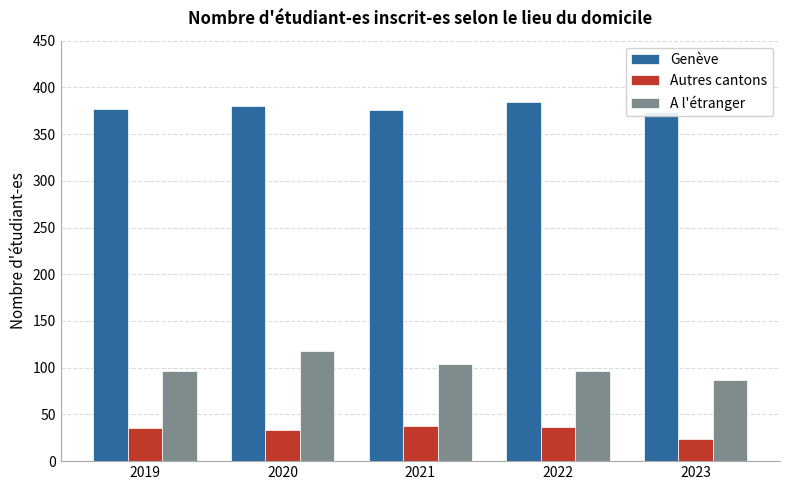

Reading left to right, transcribe all the data shown in this chart.

Genève: 377	380	376	384	374
Autres cantons: 36	33	38	37	24
A l'étranger: 96	118	104	96	87